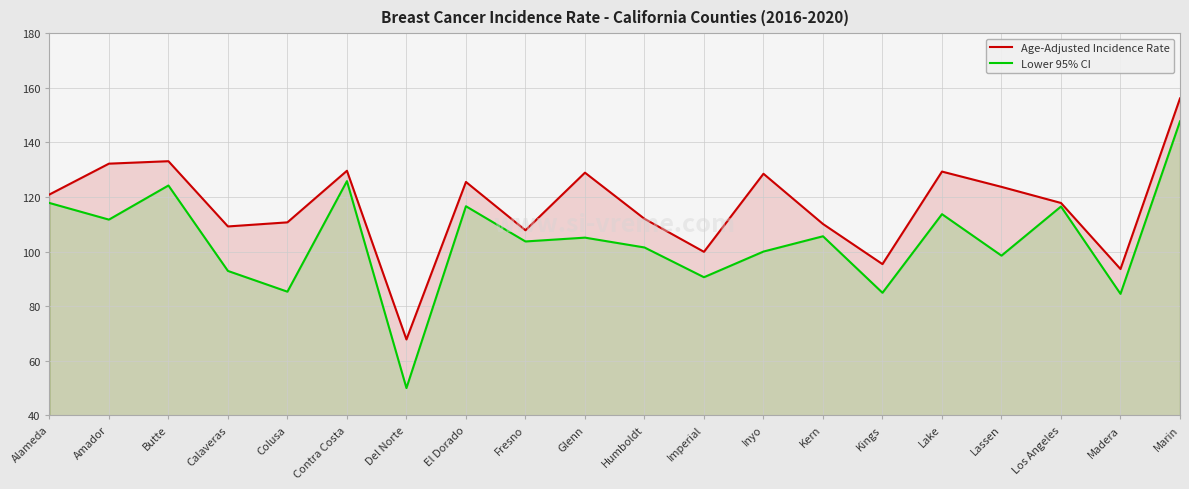

Reading left to right, transcribe all the data shown in this chart.

Age-Adjusted Incidence Rate: 120.9	132.2	133.1	109.2	110.7	129.6	67.8	125.5	107.8	128.9	112.0	99.9	128.5	110.1	95.4	129.3	123.7	117.8	93.6	156.1
Lower 95% CI: 117.8	111.7	124.2	92.9	85.3	125.8	50.0	116.6	103.7	105.1	101.5	90.6	100.0	105.6	84.9	113.7	98.5	116.5	84.5	147.7